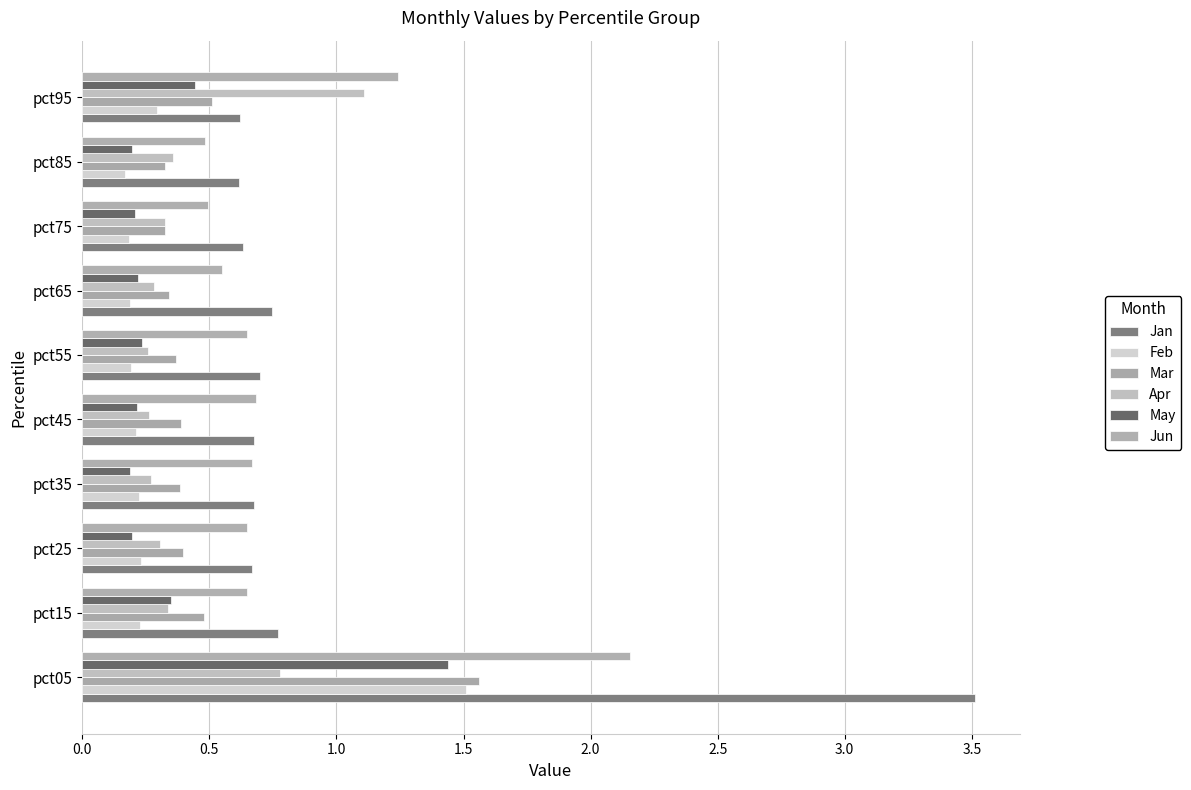

How many series are shown in this chart?

6